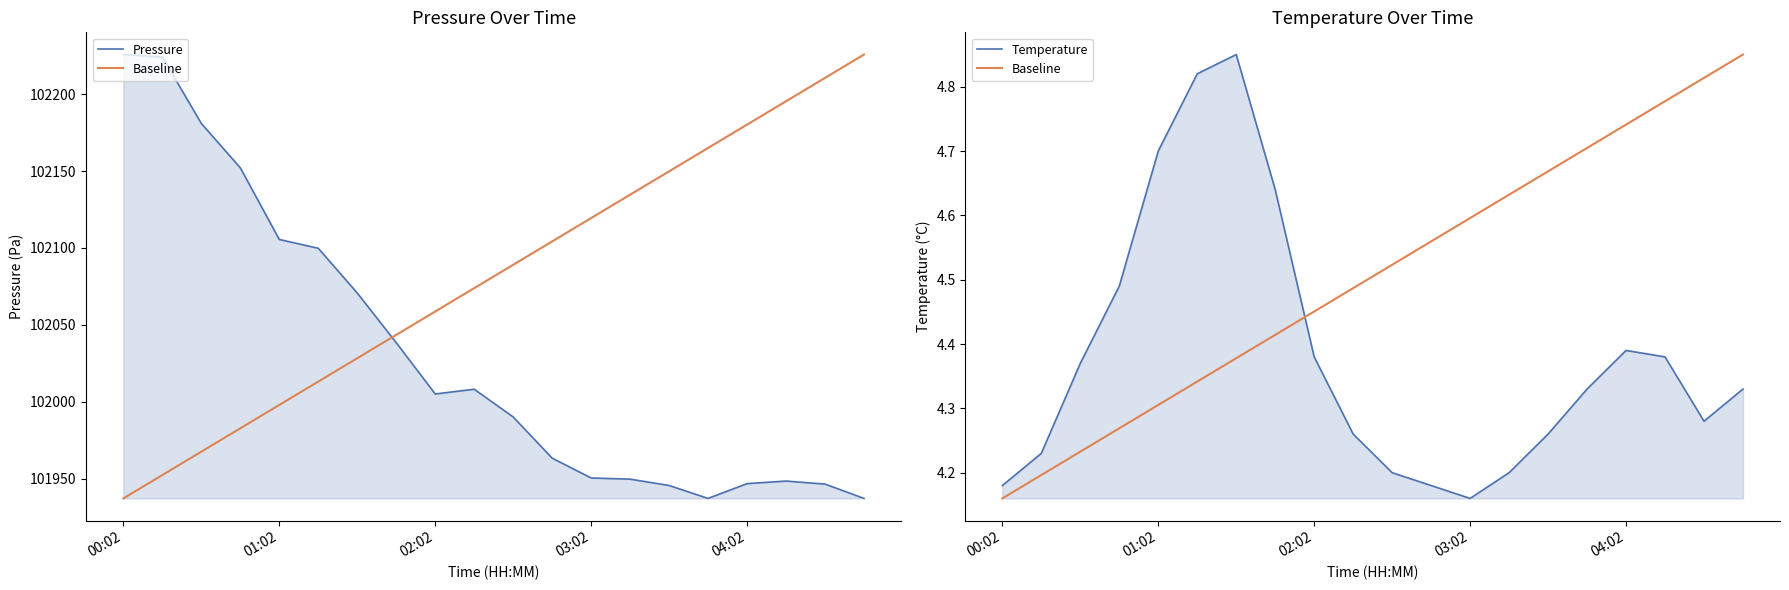

Reading left to right, what are all the values shown in this chart?

Pressure: 102225.8	102224.2	102180.9	102152.1	102105.5	102099.8	102070.7	102038.4	102005.0	102008.1	101990.1	101963.3	101950.4	101949.7	101945.5	101937.1	101946.8	101948.4	101946.4	101937.1
Baseline: 4.2	4.2	4.2	4.3	4.3	4.3	4.4	4.4	4.5	4.5	4.5	4.6	4.6	4.6	4.7	4.7	4.7	4.8	4.8	4.8
Temperature: 4.2	4.2	4.4	4.5	4.7	4.8	4.8	4.6	4.4	4.3	4.2	4.2	4.2	4.2	4.3	4.3	4.4	4.4	4.3	4.3